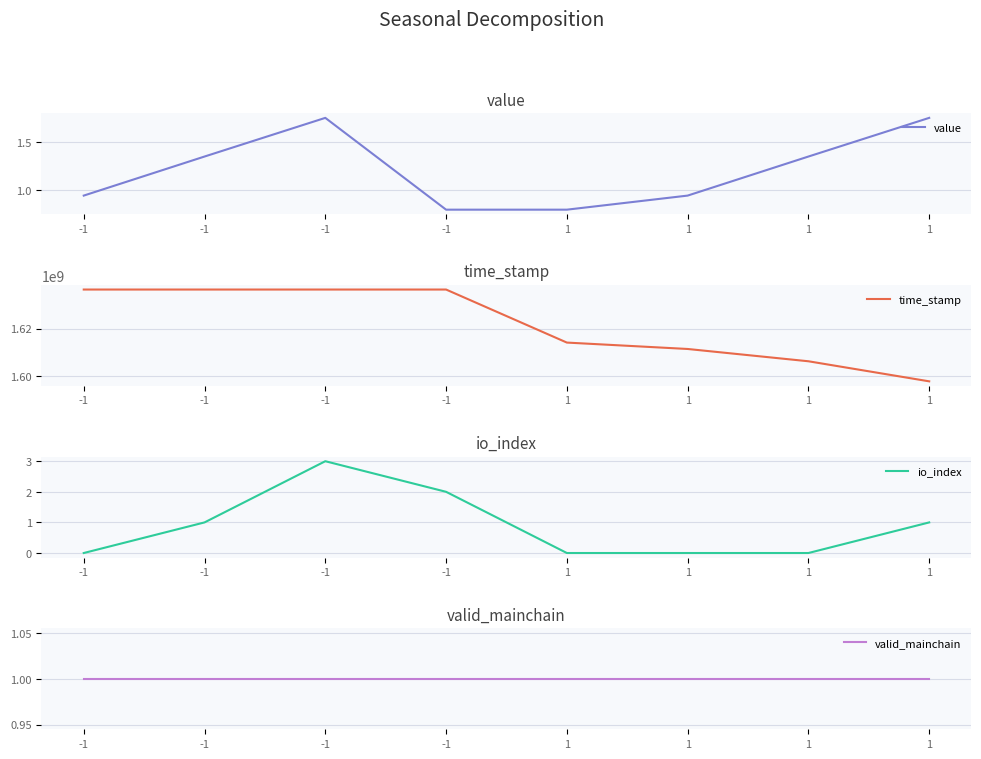

What is the value of the time_stamp point at the 4th from the left?

1636400109.0